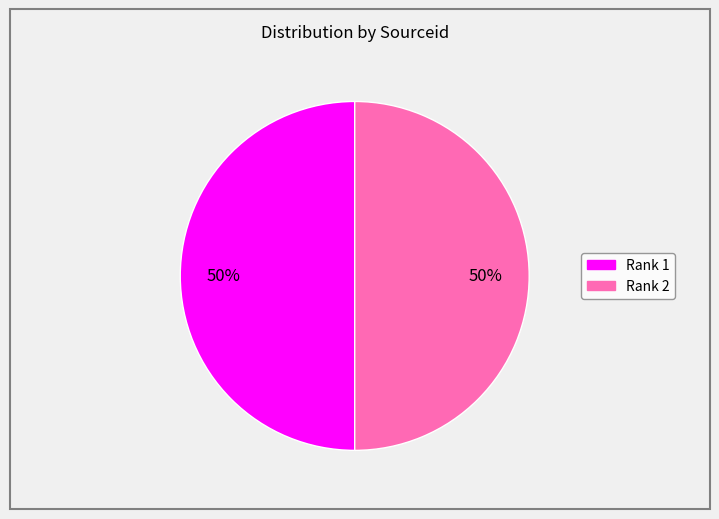

True or false: Rank 1 accounts for 39% of the total.

False